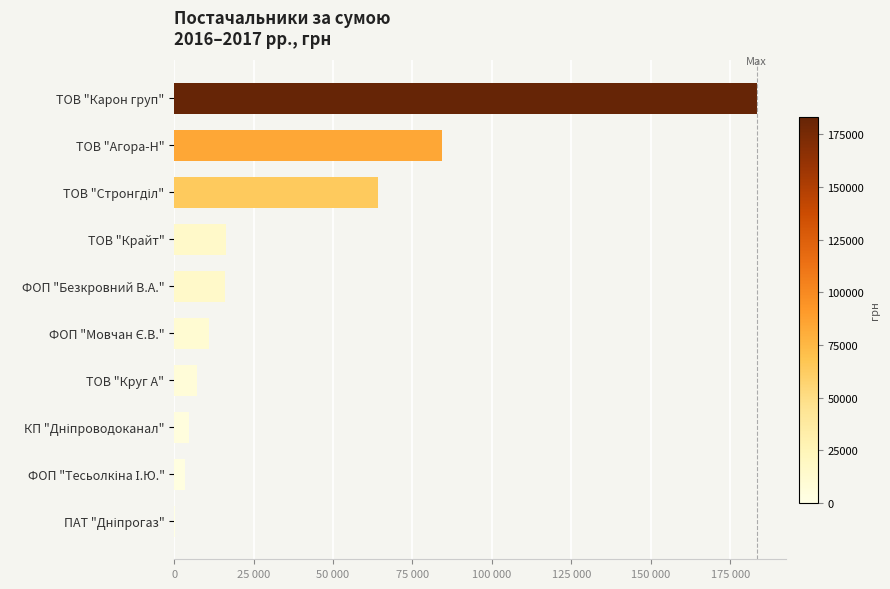

Count the number of values greater than 15849.

5